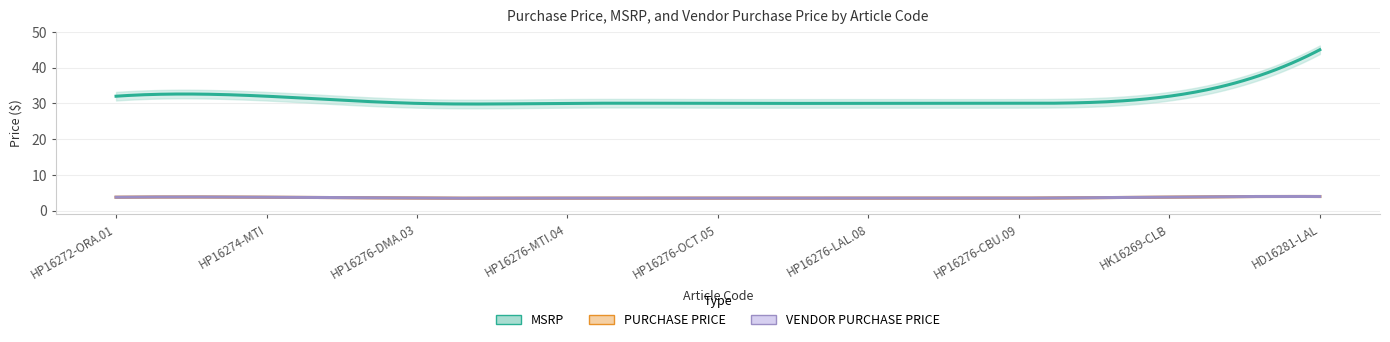

Is the value of PURCHASE PRICE at HD16281-LAL greater than the value of VENDOR PURCHASE PRICE at HP16274-MTI?

Yes